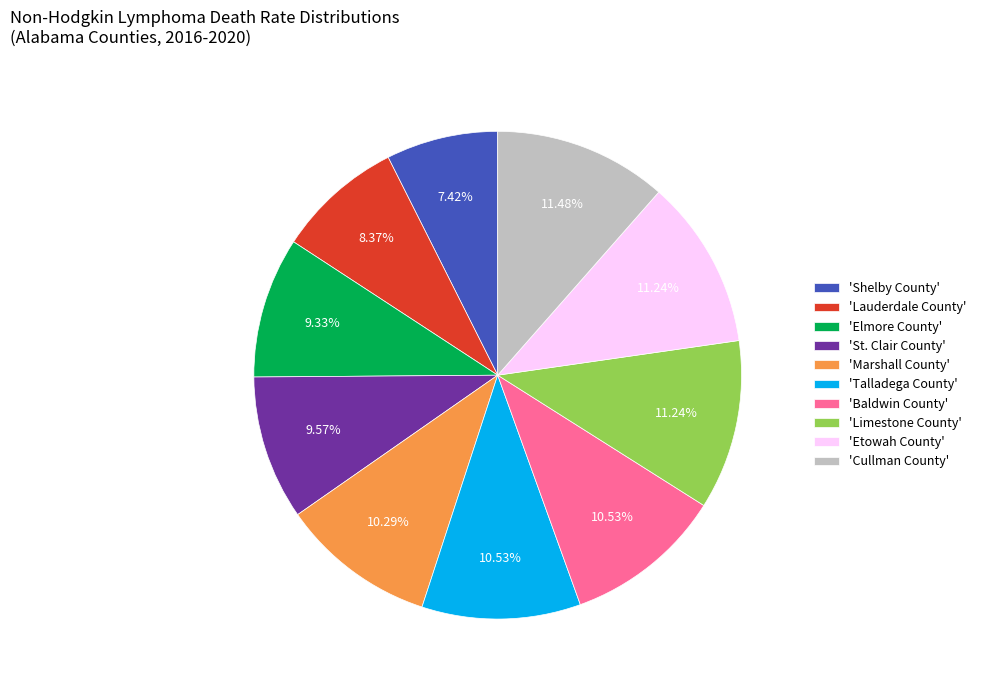

Does any single category account for the majority?

No